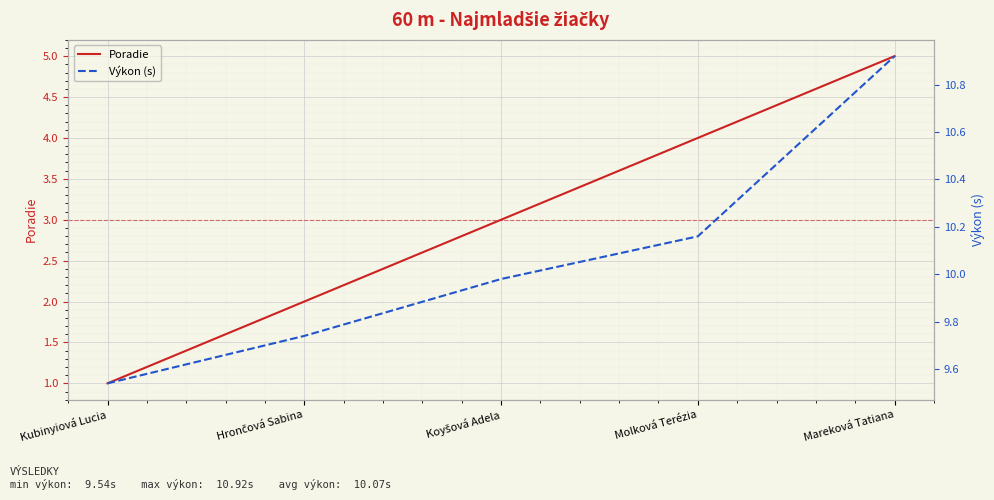

What is the difference between the Výkon (s) values at Molková Terézia and Kubinyiová Lucia?

0.6